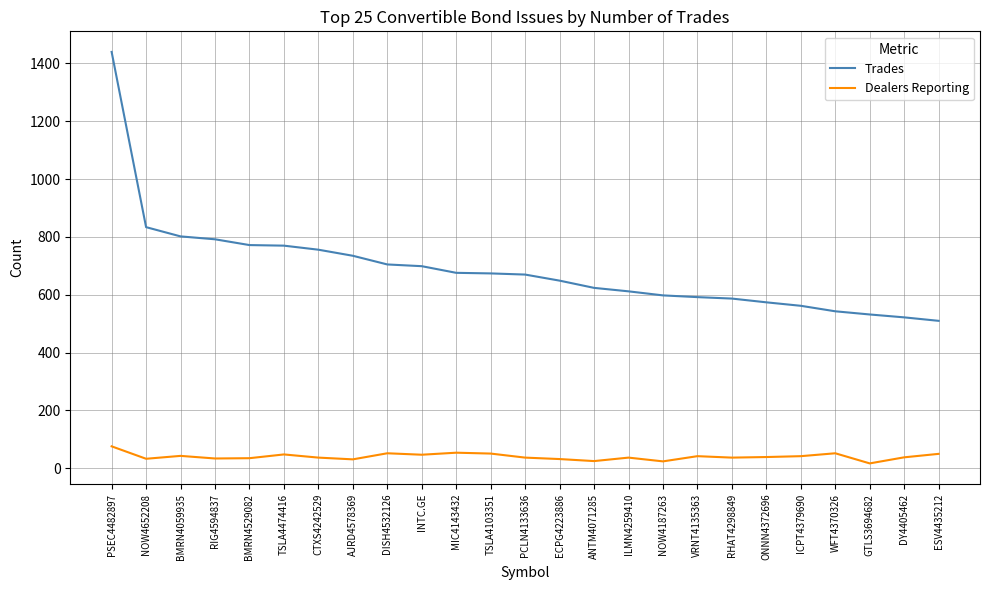

Which series has the largest total across all categories?

Trades